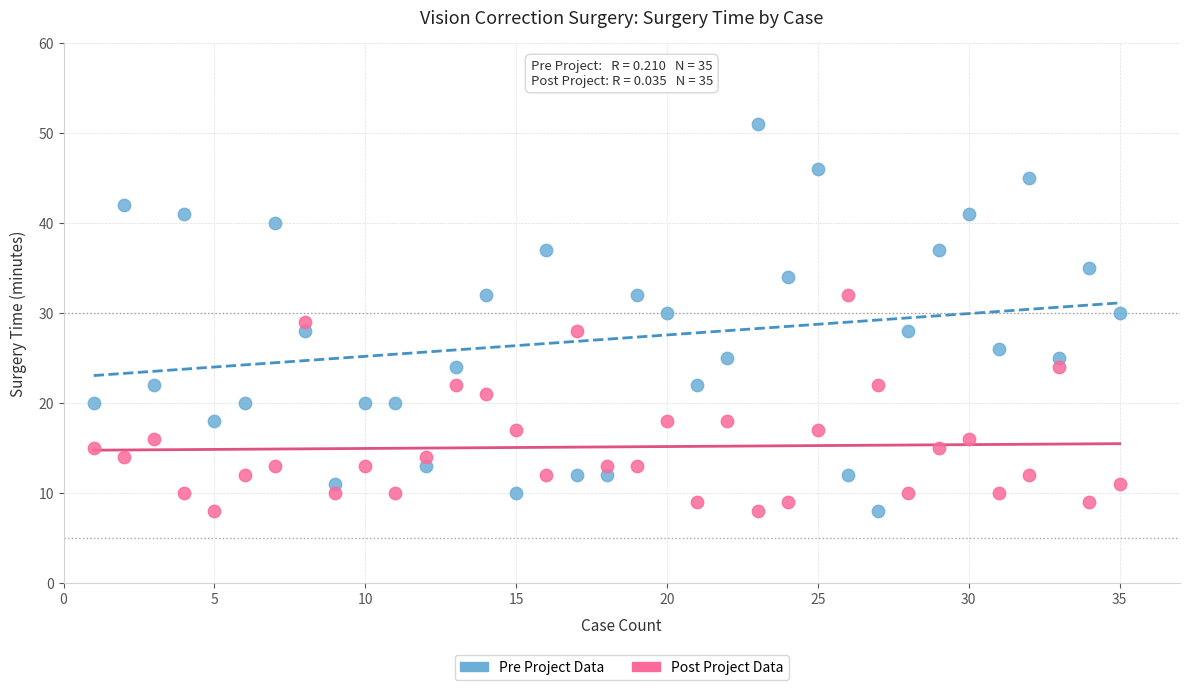

What is the X range (max minus min) for the scatter plot?

34